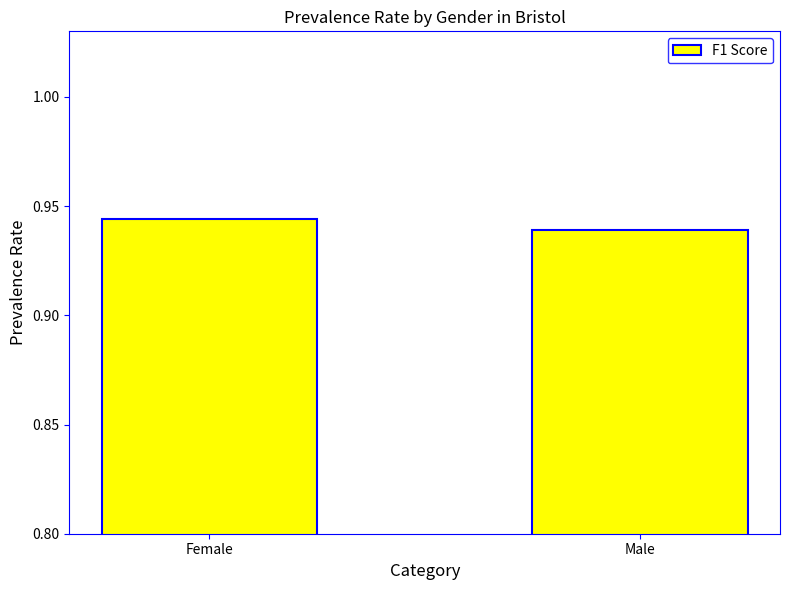

What is the label of the 1st bar from the left?

Female